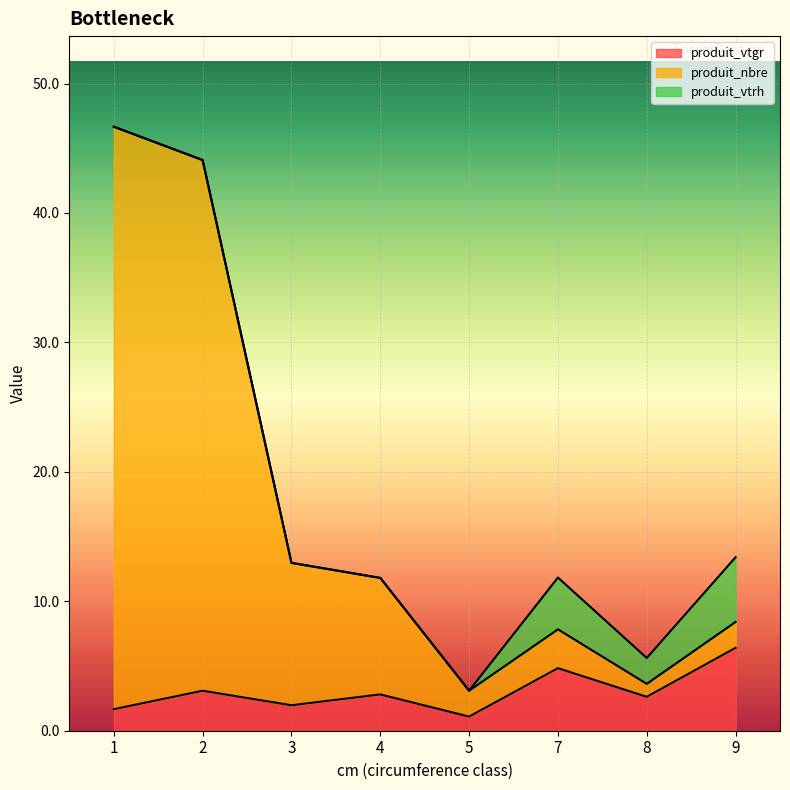

True or false: produit_vtgr and produit_nbre intersect in this chart.

False